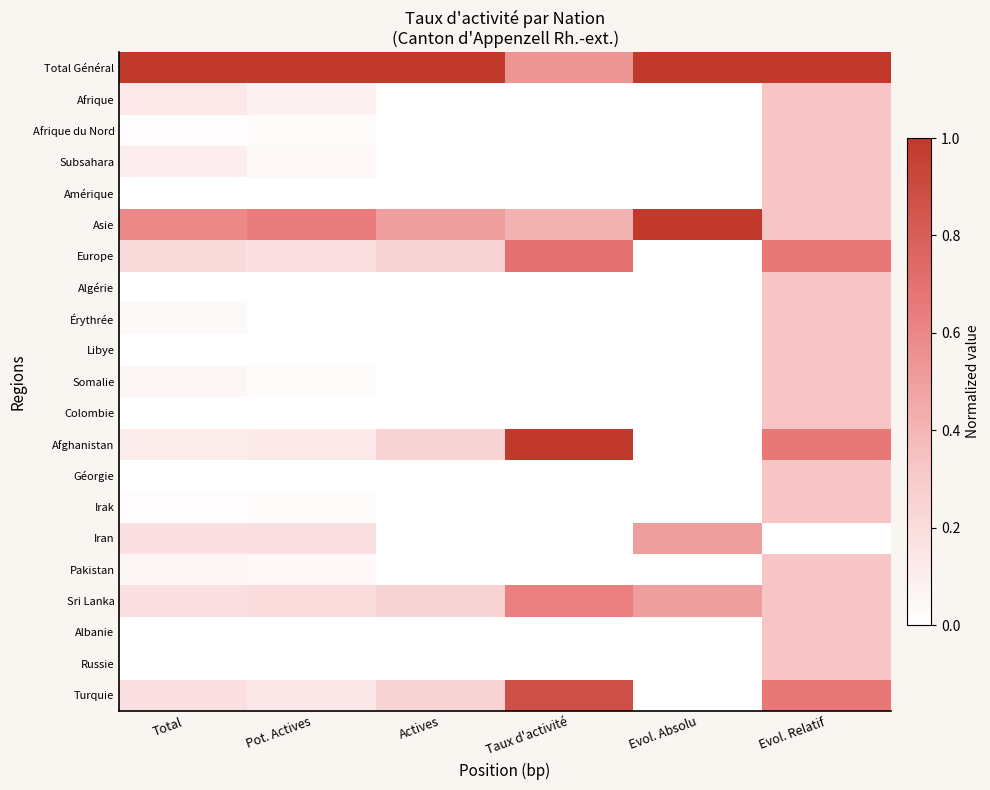

Rank the series at Evol. Absolu from lowest to highest value.

Afrique, Afrique du Nord, Subsahara, Amérique, Europe, Algérie, Érythrée, Libye, Somalie, Colombie, Afghanistan, Géorgie, Irak, Pakistan, Albanie, Russie, Turquie, Iran, Sri Lanka, Total Général, Asie